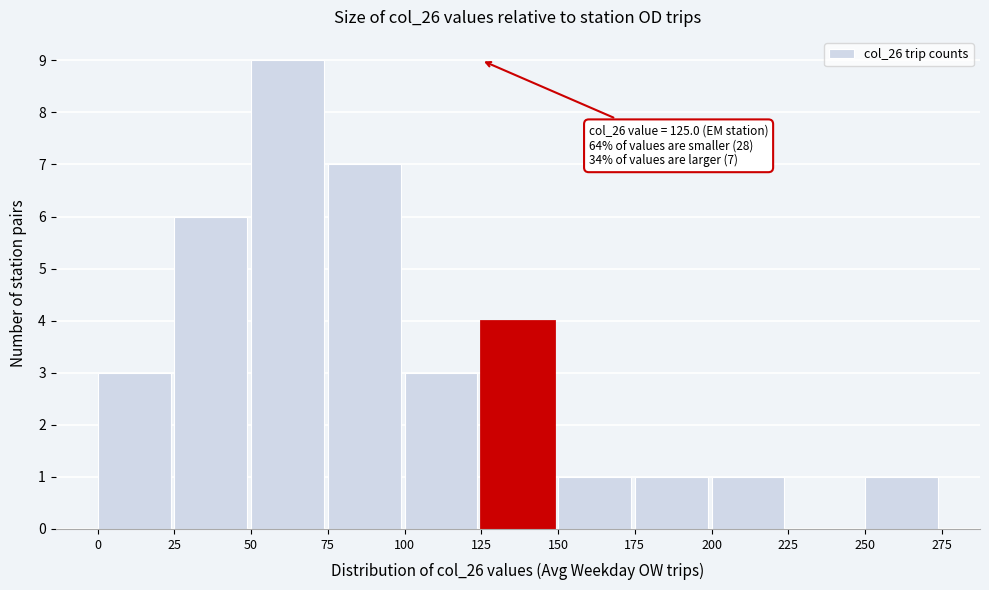

Which range on the x-axis has the tallest bar?

50 to 75